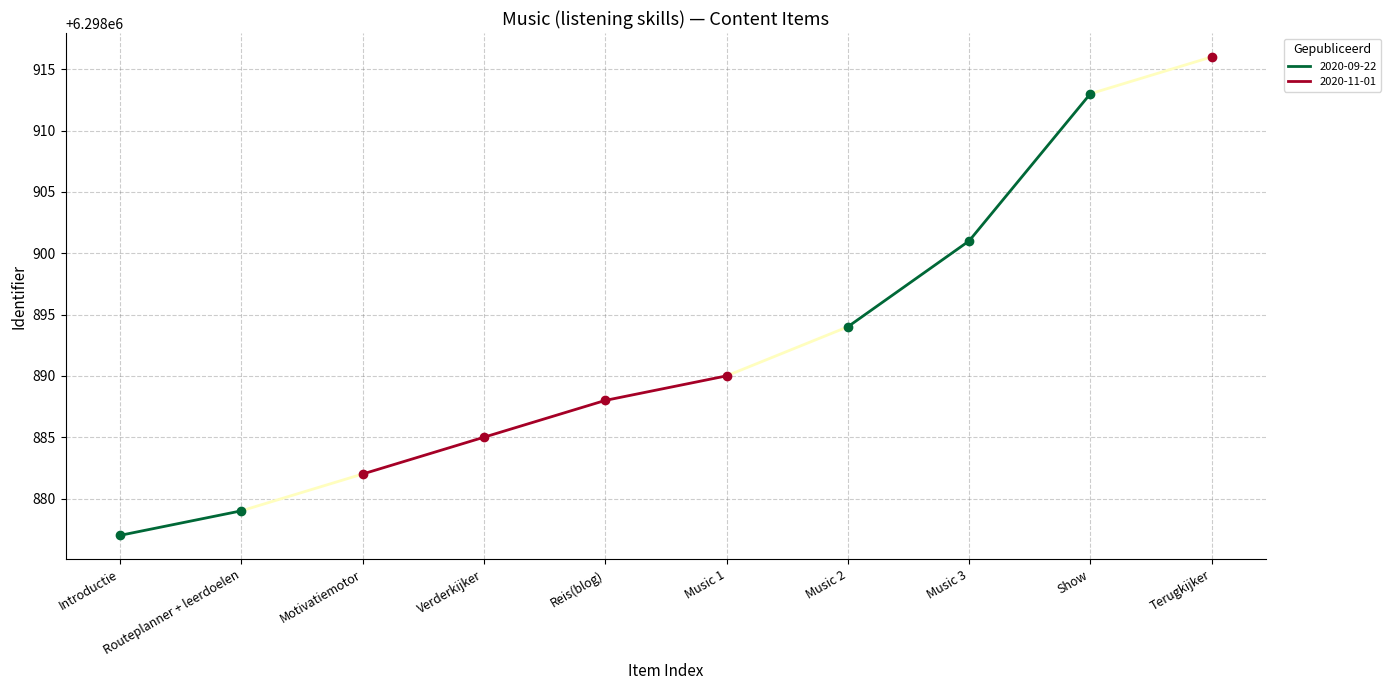

What is the ratio of the value at Motivatiemotor to the value at Music 2?

1.0